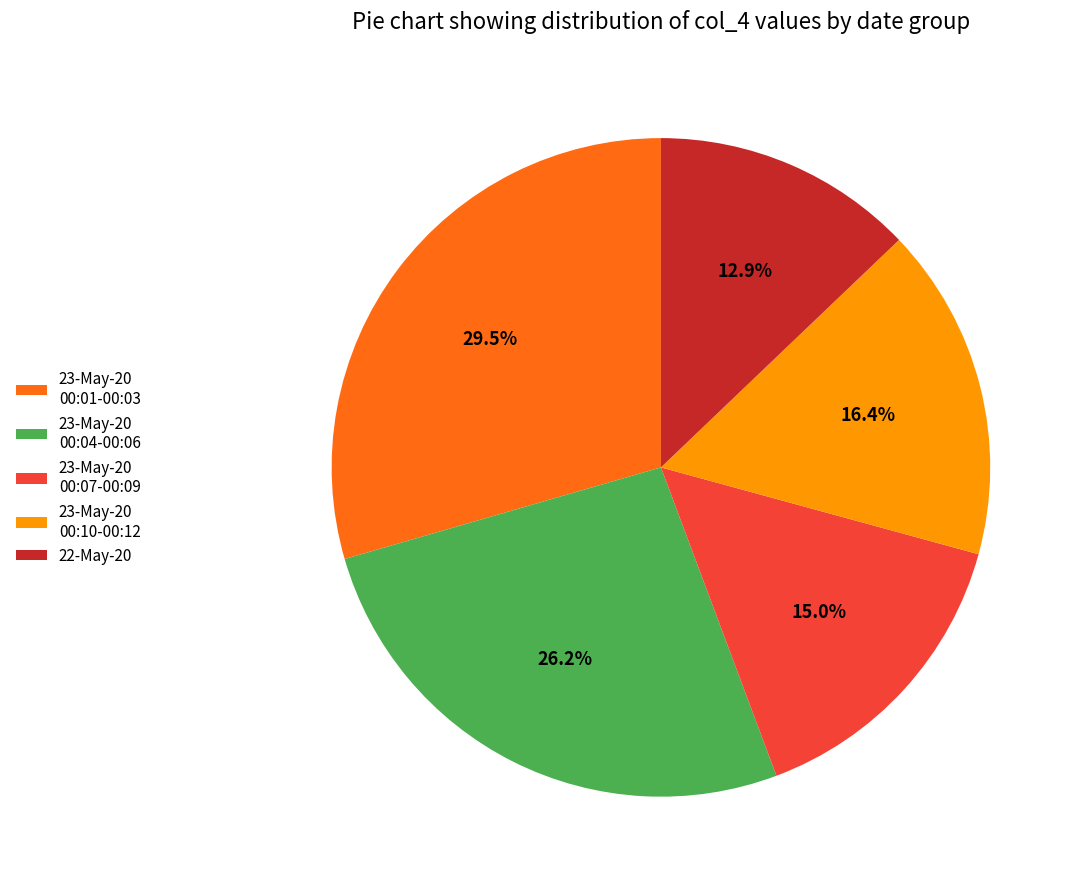

Is the sum of 23-May-20 00:10-00:12 and 23-May-20 00:04-00:06 greater than half?

No